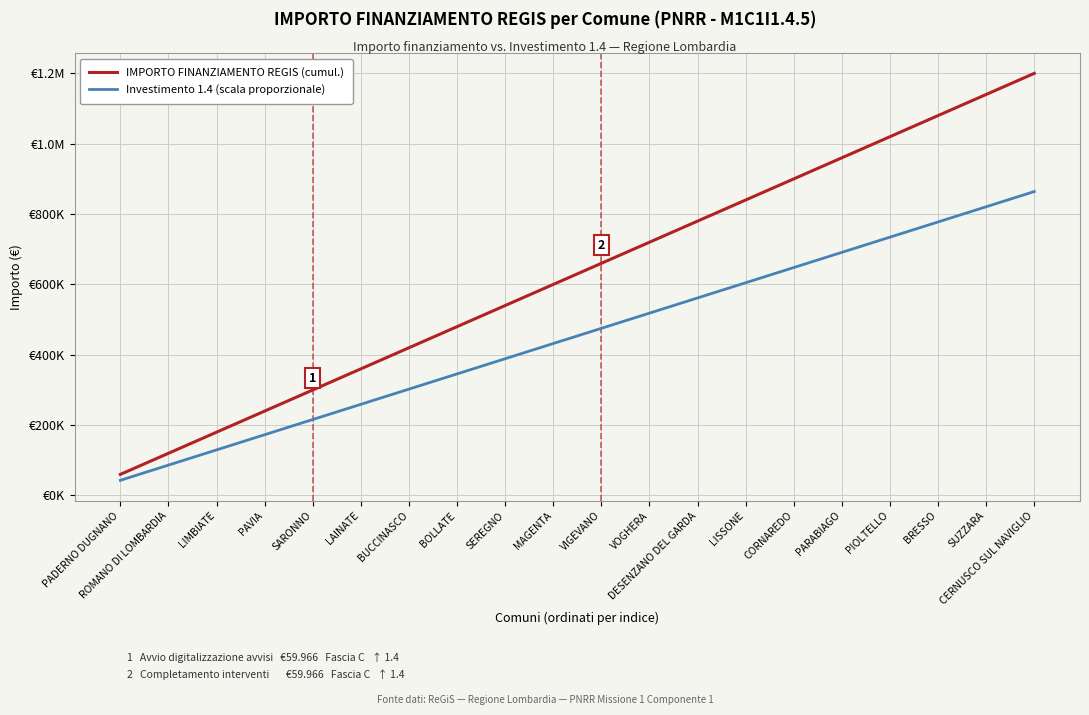

True or false: Investimento 1.4 (scala proporzionale) and IMPORTO FINANZIAMENTO REGIS (cumul.) intersect in this chart.

False